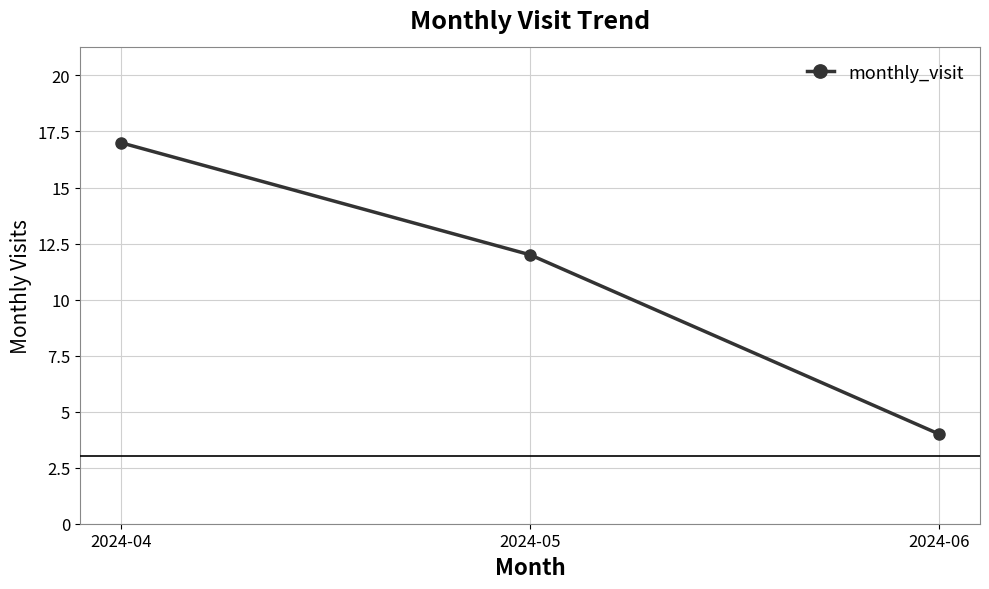

Where is the data nearest to the value 10?

2024-05